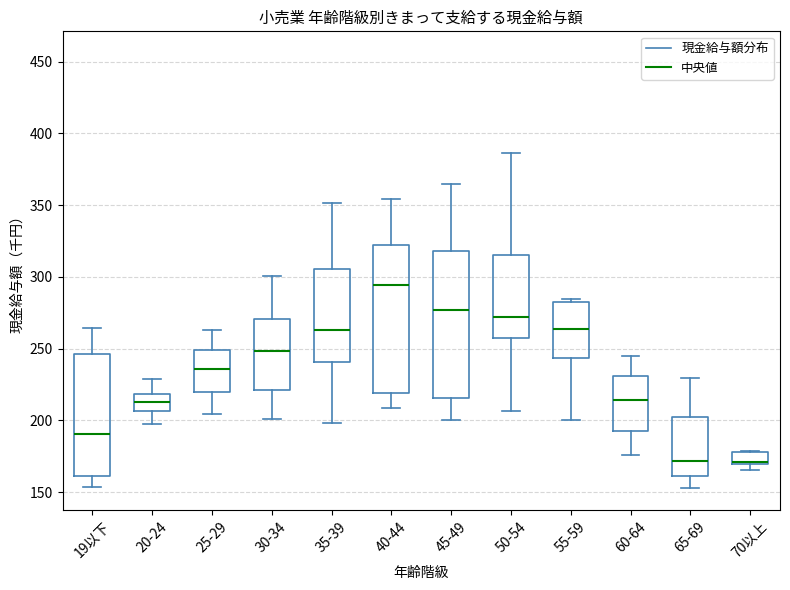

Where is the upper edge of the box for 45-49 on the y-axis? The values are not printed on the chart, so give them approximately, as read against the axis.

320